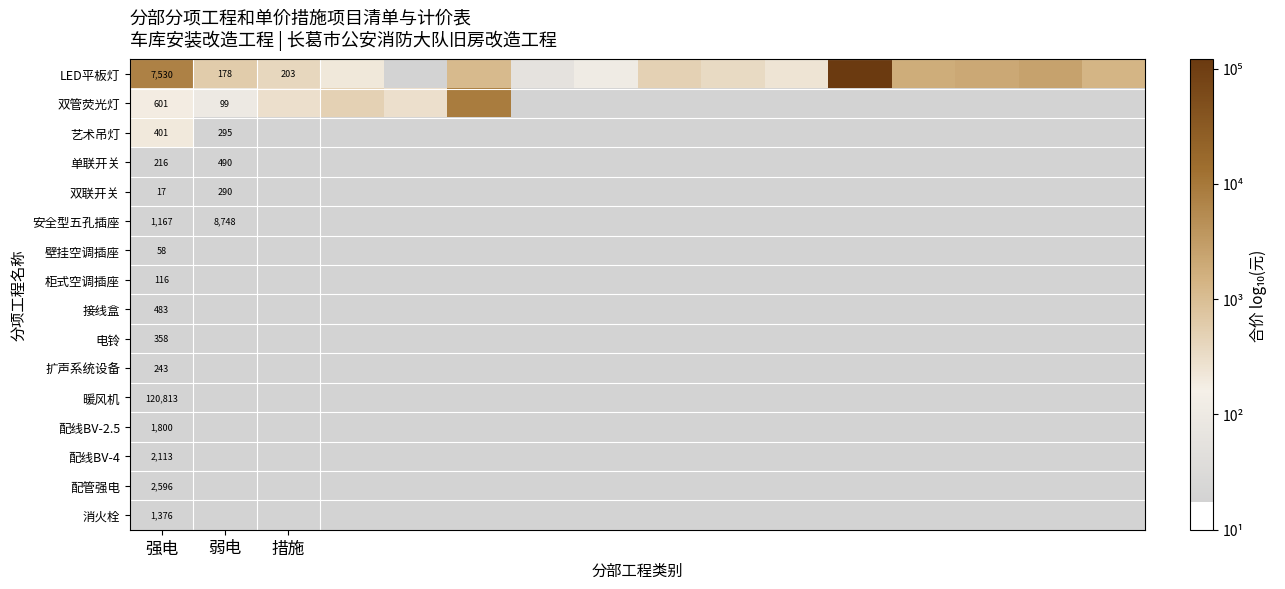

How many series are shown in this chart?

3